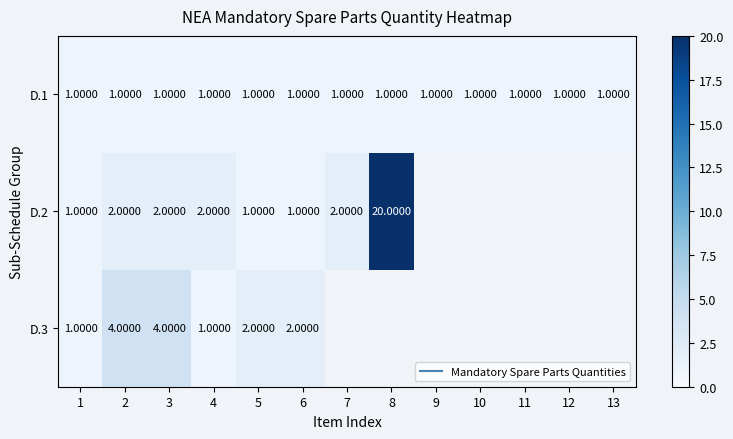

What is the average value of the D.1 series?

1.0